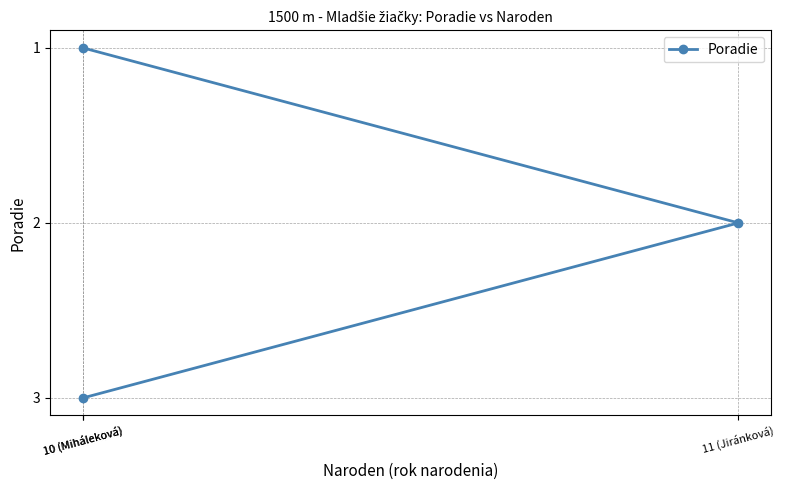

What is the difference between the second highest and minimum values?

1